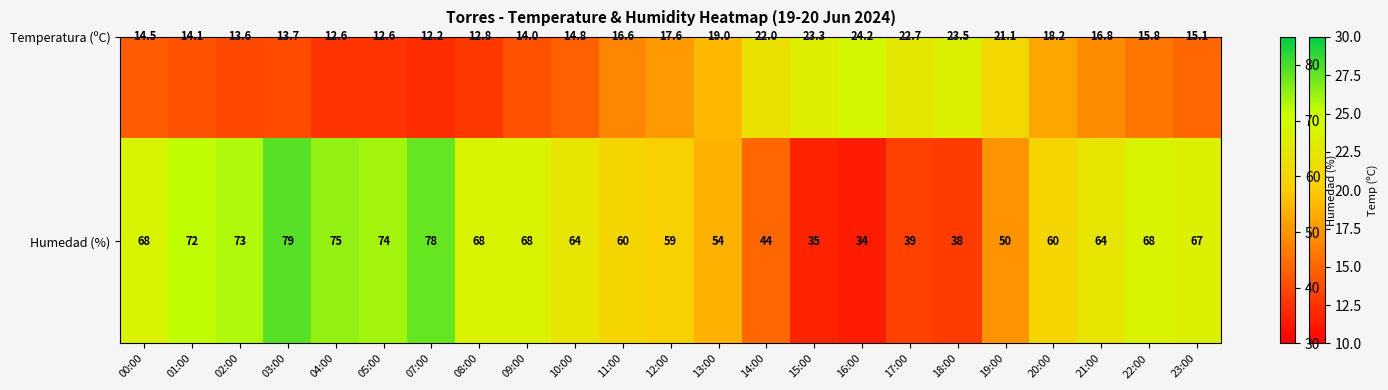

The chart shows a value of 103 at 22:00. True or false?

False